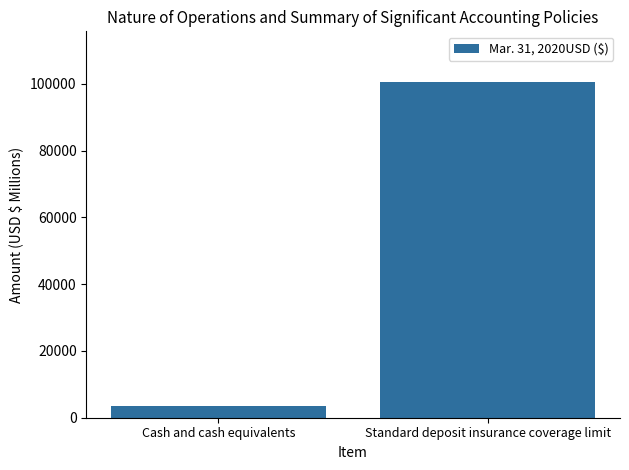

What is the value of the 2nd bar from the left?

100627